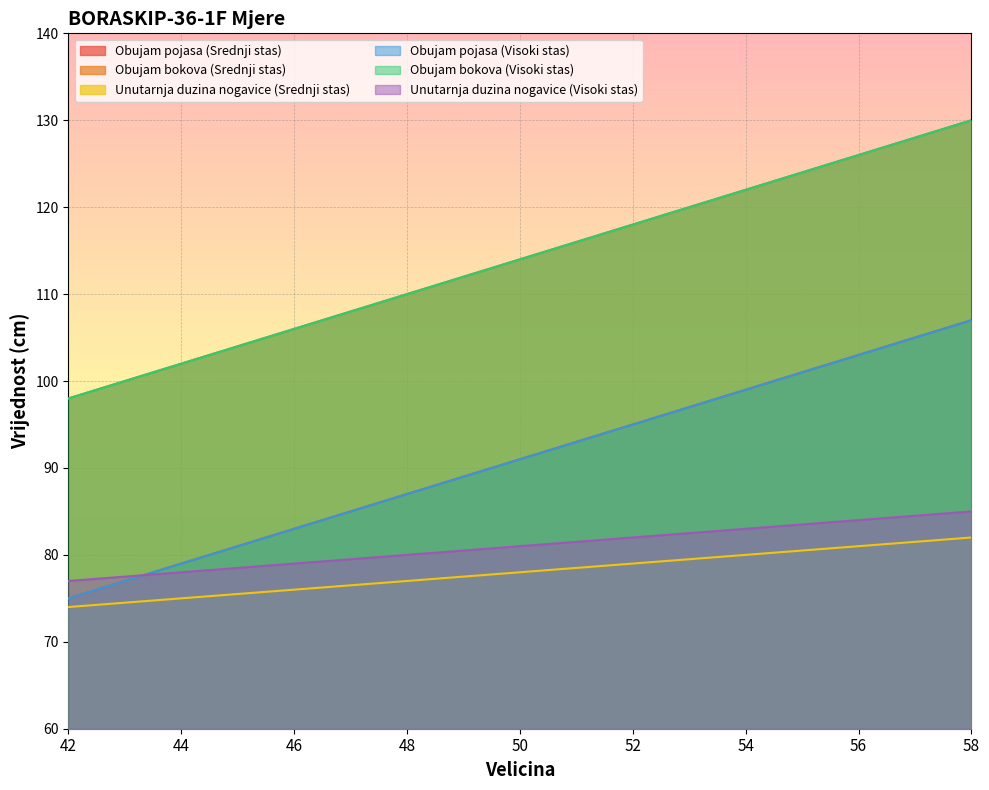

What is the sum of the Obujam bokova (Visoki stas) values at 44 and 56?

228